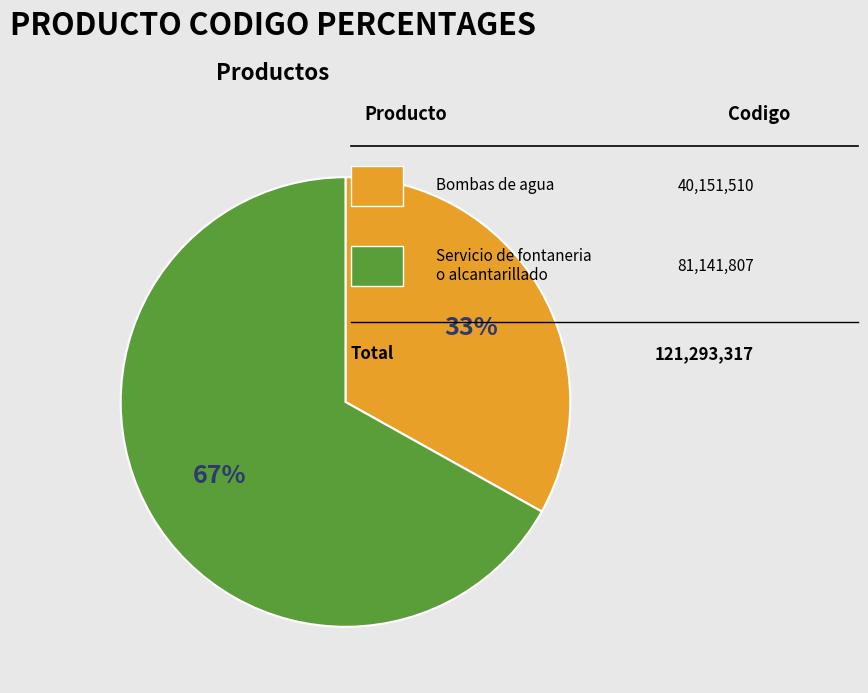

Does any single category account for the majority?

Yes